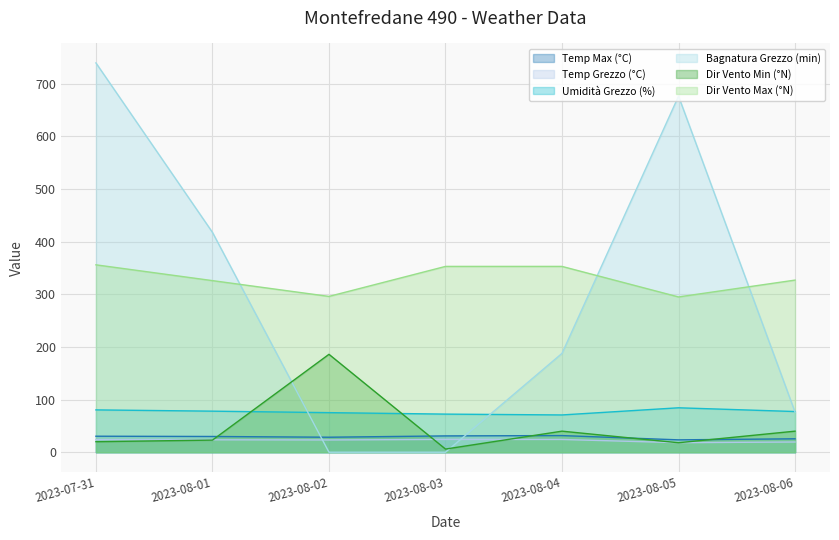

Which has a higher value, 2023-07-31 or 2023-08-02?

2023-07-31